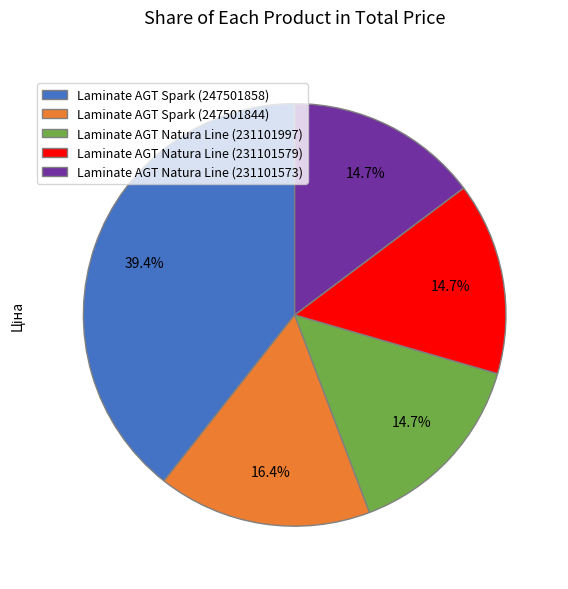

Is there any slice that represents more than half of the pie?

No